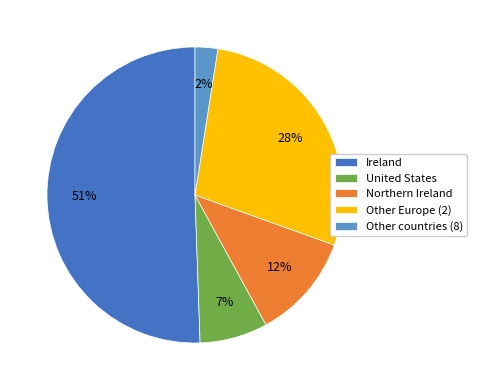

Between Northern Ireland and Other Europe (2), which is larger?

Other Europe (2)